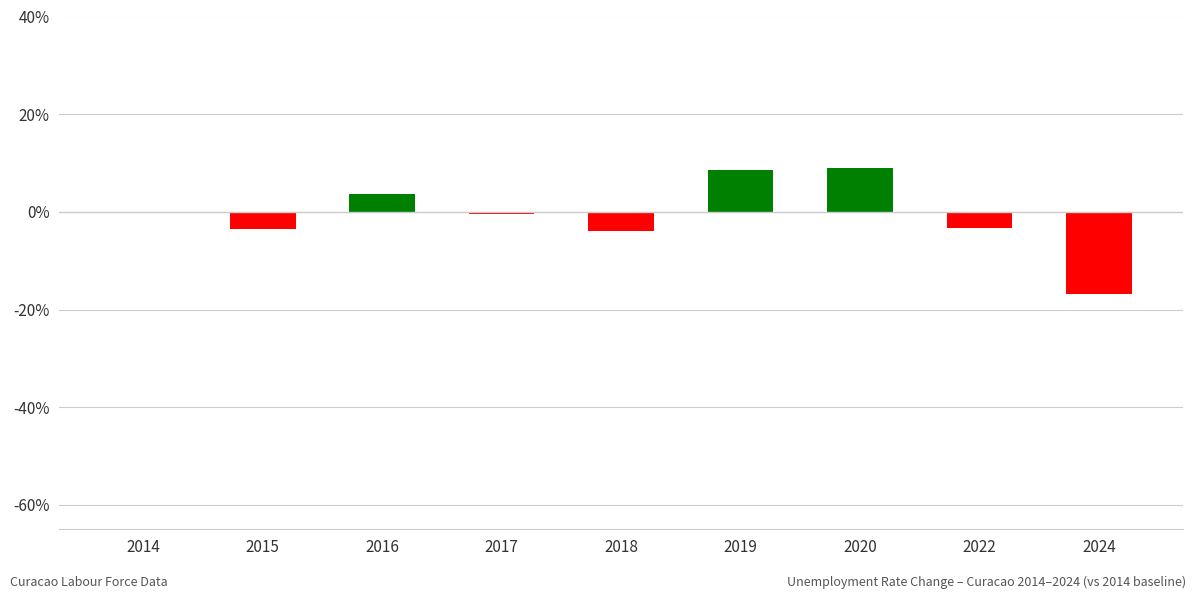

Are the bars grouped side by side (vs. stacked)?

No